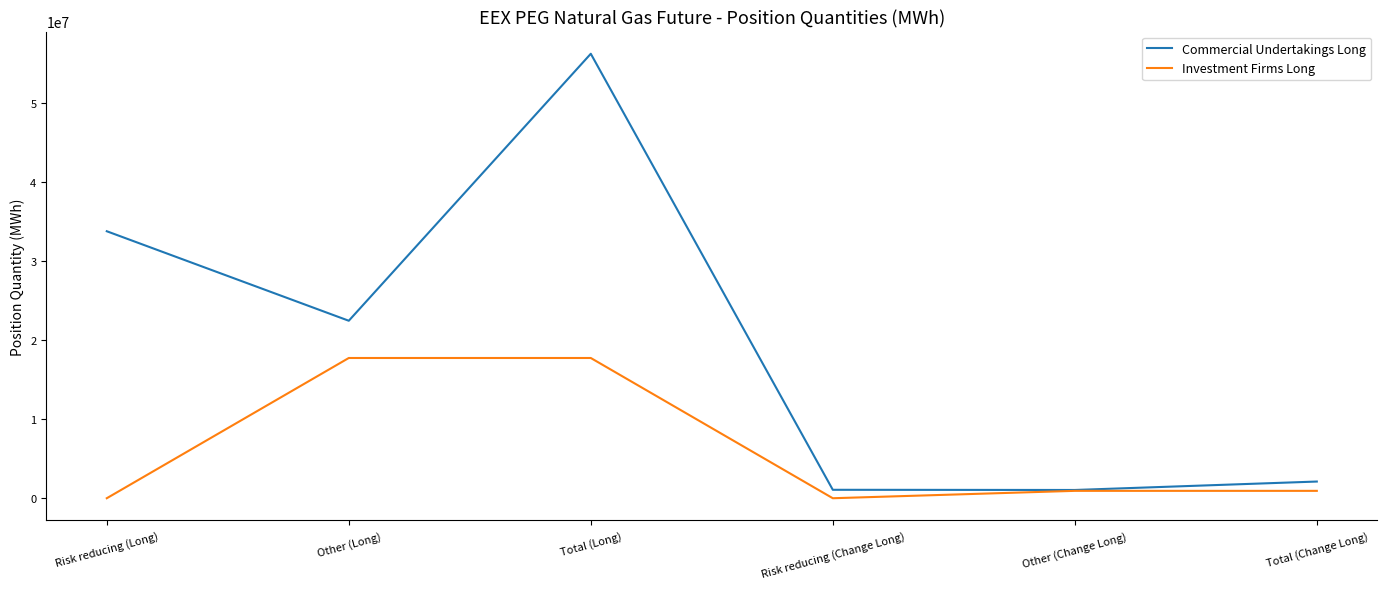

At which category does Investment Firms Long reach its first local valley?

Risk reducing (Change Long)